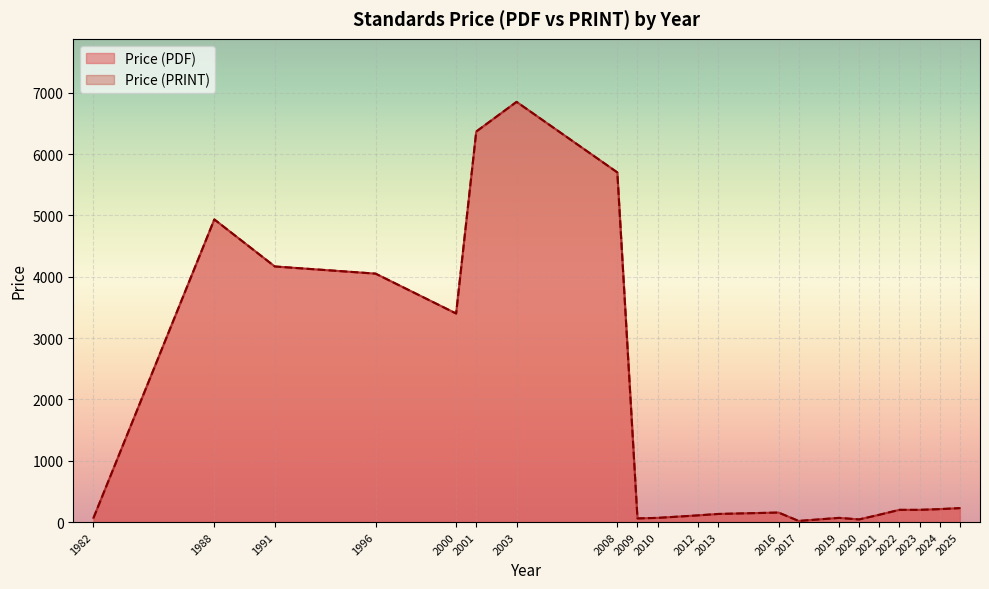

True or false: Price (PRINT) and Price (PDF) intersect in this chart.

False